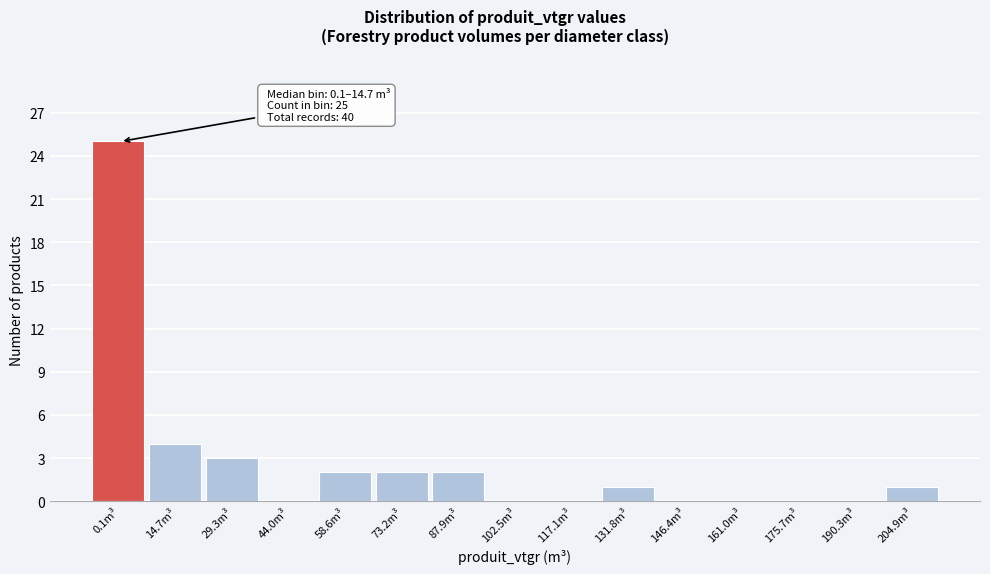

Reading left to right, list all the values displayed in this chart.

0.1m³=25	14.7m³=4	29.3m³=3	44.0m³=0	58.6m³=2	73.2m³=2	87.9m³=2	102.5m³=0	117.1m³=0	131.8m³=1	146.4m³=0	161.0m³=0	175.7m³=0	190.3m³=0	204.9m³=1